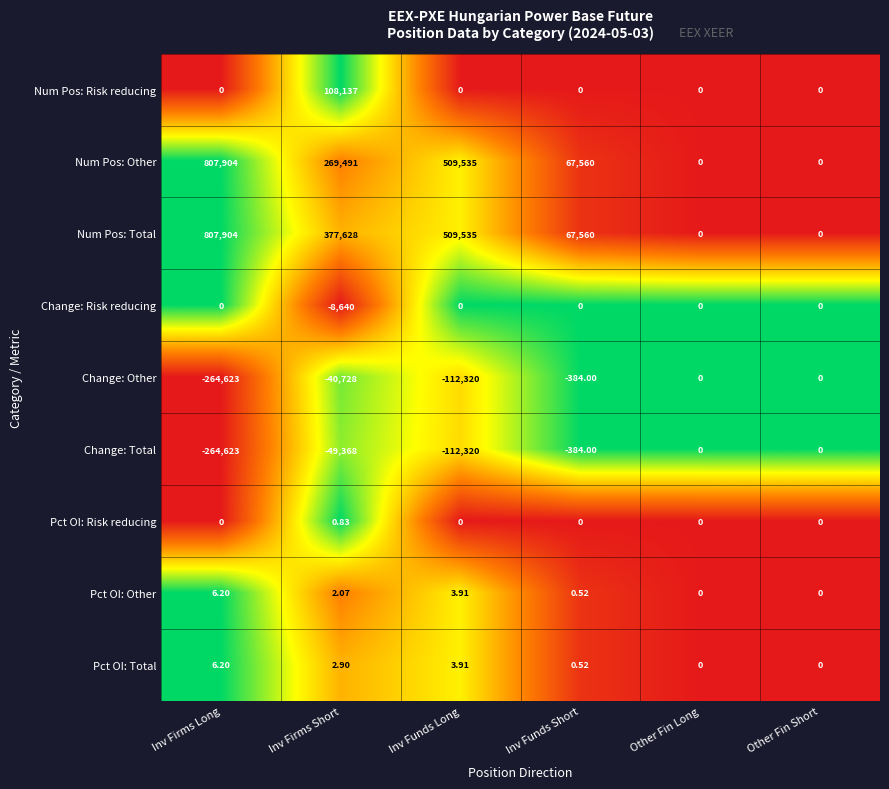

Where is Change: Other nearest to the value -132311?

Inv Funds Long